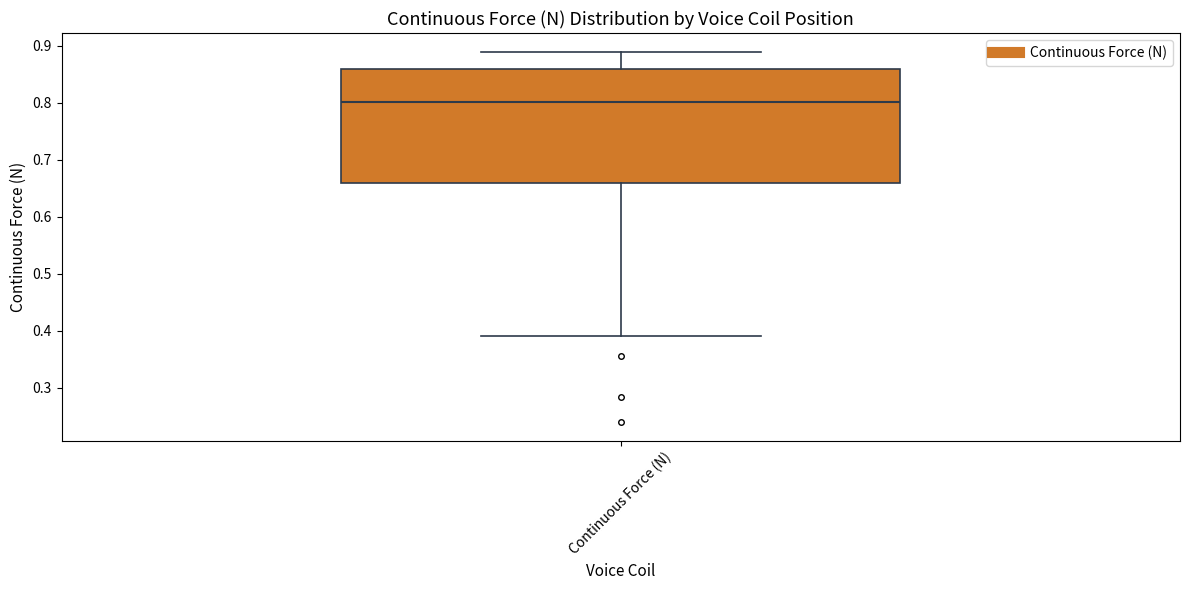

Transcribe this box plot: give where the median line is, the range the box spans, and where the two whiskers end, as read against the y-axis. The values are not printed on the chart, so give them approximately, as read against the axis.

median 0.80, box 0.66 to 0.86, whiskers 0.39 to 0.89